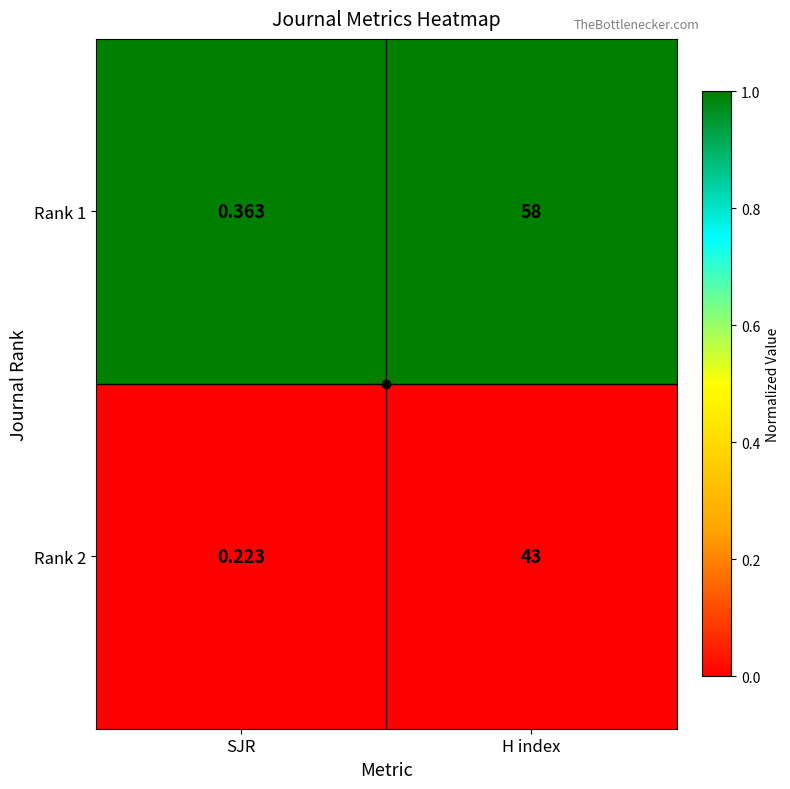

Is the value of Rank 1 at SJR greater than the value of Rank 2 at H index?

No